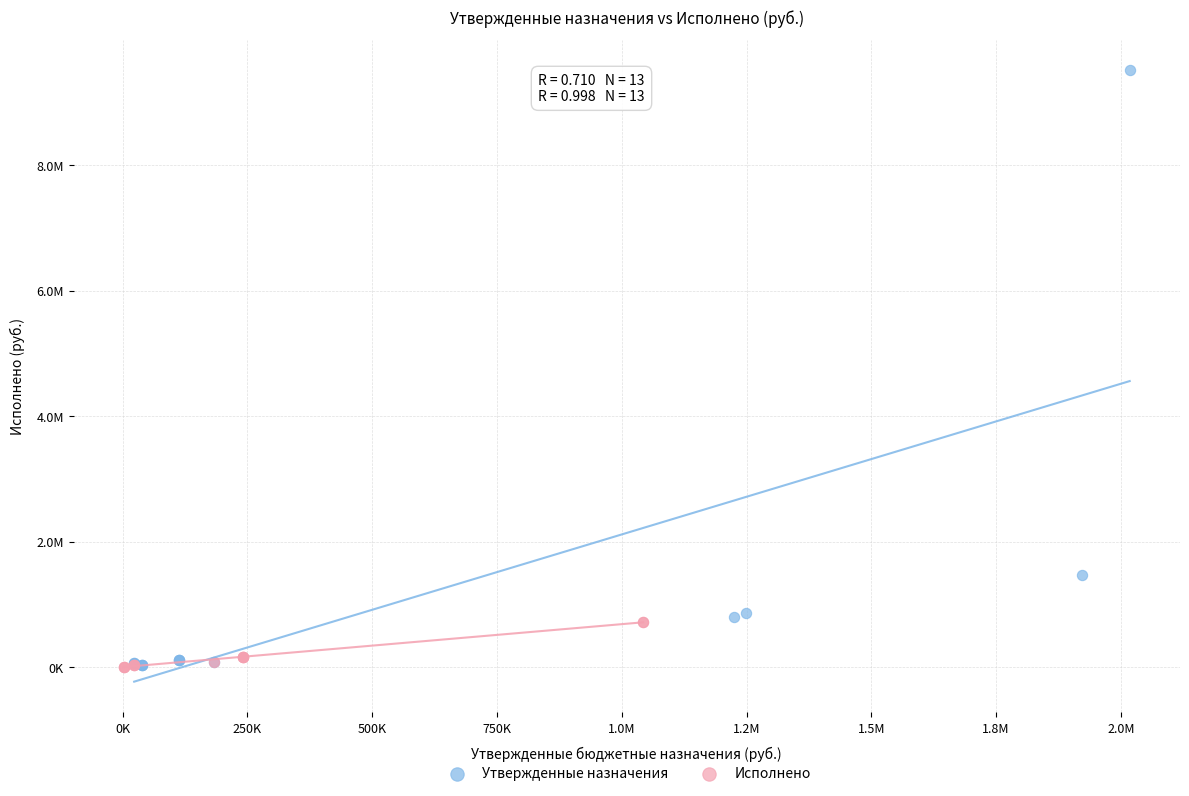

Which series has the widest spread of Y values?

Утвержденные назначения